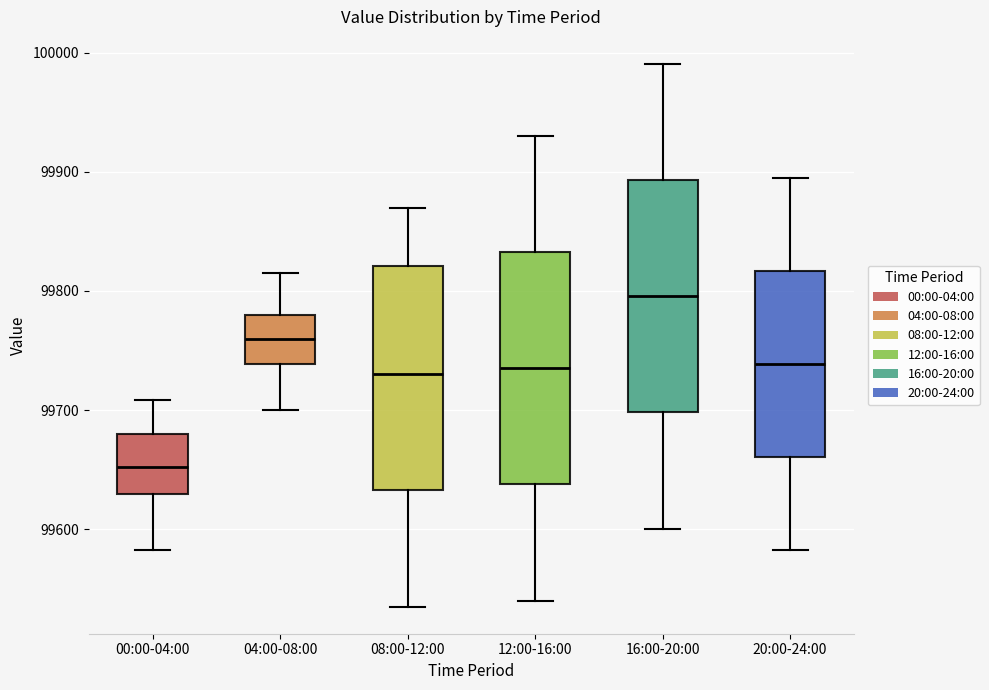

Which box's median line is the highest?

16:00-20:00